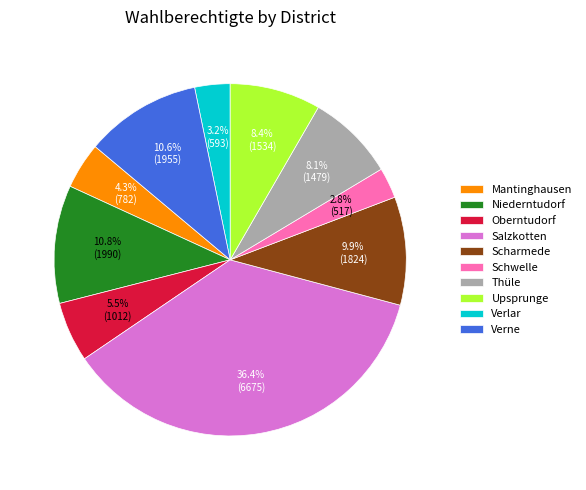

What portion of the pie excludes Verlar?

96.8%